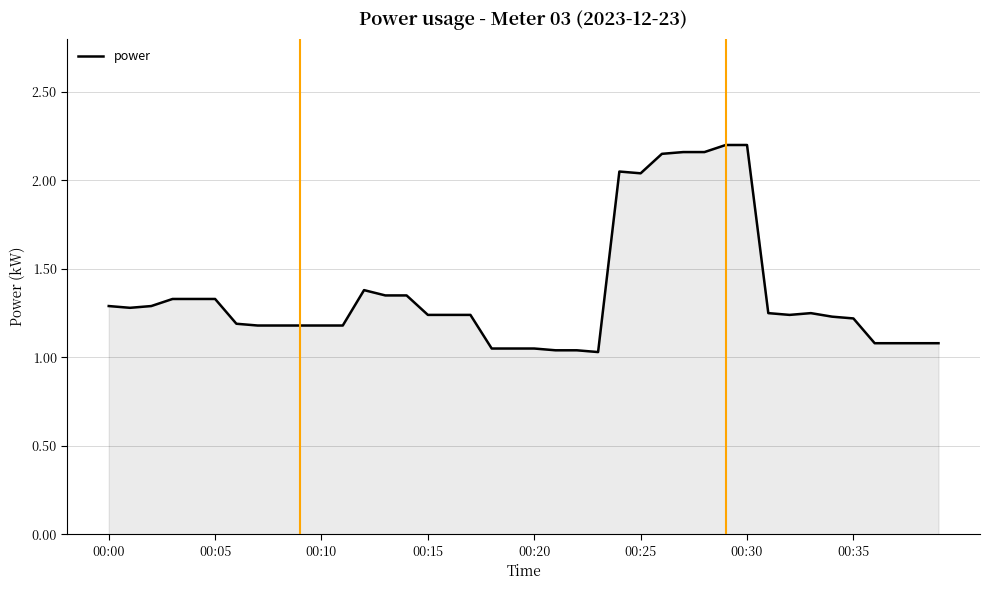

Count the number of data series in this chart.

1